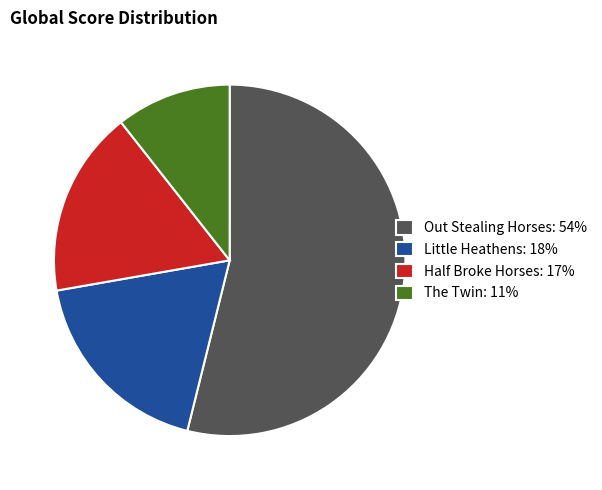

The The Twin slice represents 11% of the pie. True or false?

True